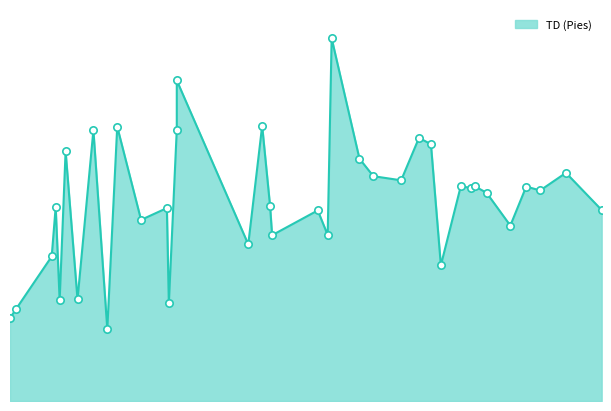

What is the change in value from 2018-06-03 to 2018-09-01?

-9035